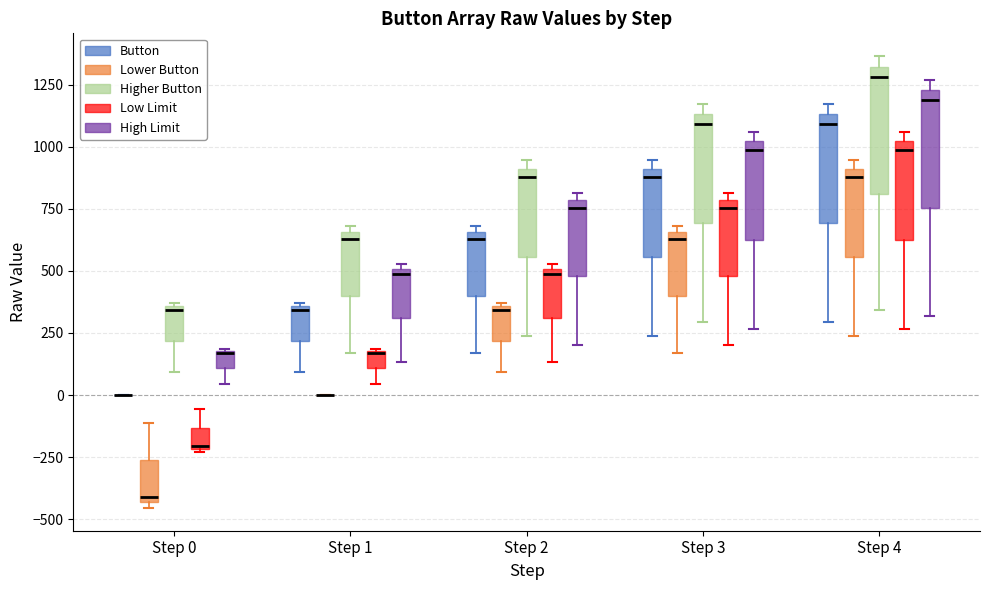

Where is the lower edge of the box for Step 3 (Lower Button) on the y-axis? The values are not printed on the chart, so give them approximately, as read against the axis.

400